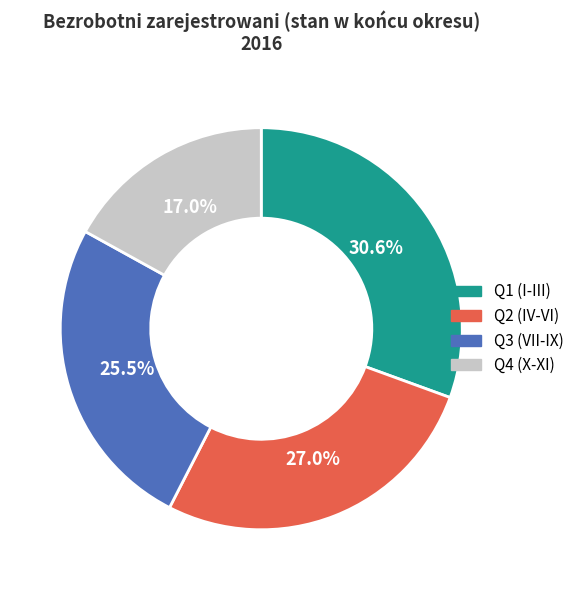

Is there a majority slice in this chart?

No